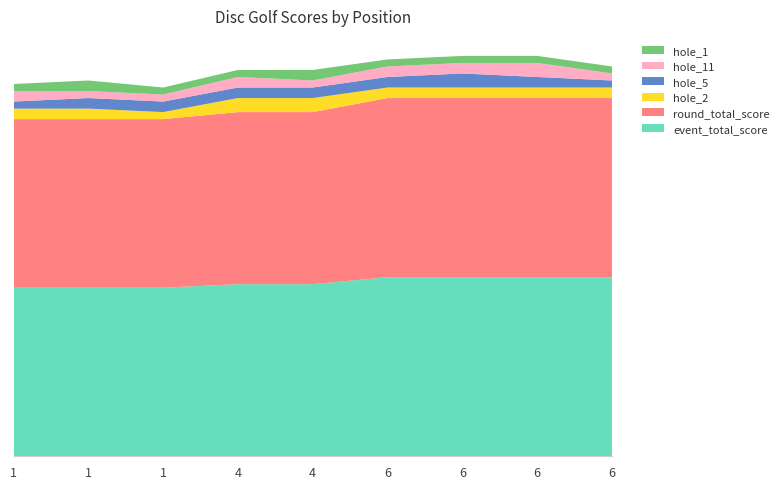

Reading left to right, list all the values displayed in this chart.

event_total_score: 1=48	1=48	1=48	4=49	4=49	6=51	6=51	6=51	6=51
round_total_score: 1=48	1=48	1=48	4=49	4=49	6=51	6=51	6=51	6=51
hole_2: 1=3	1=3	1=2	4=4	4=4	6=3	6=3	6=3	6=3
hole_5: 1=2	1=3	1=3	4=3	4=3	6=3	6=4	6=3	6=2
hole_11: 1=3	1=2	1=2	4=3	4=2	6=3	6=3	6=4	6=2
hole_1: 1=2	1=3	1=2	4=2	4=3	6=2	6=2	6=2	6=2